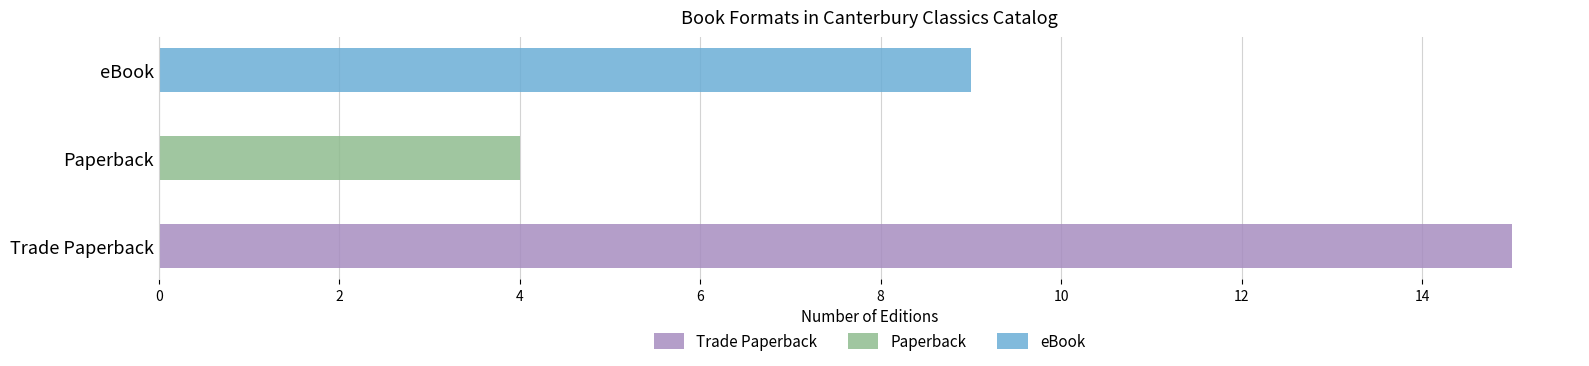

What is the average value of the Paperback series?

4